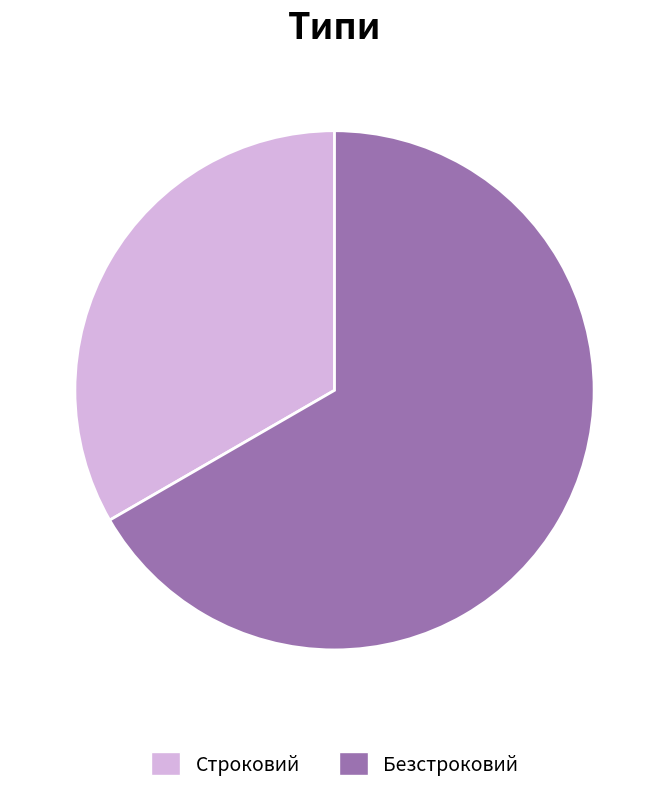

True or false: Безстроковий accounts for 60% of the total.

False